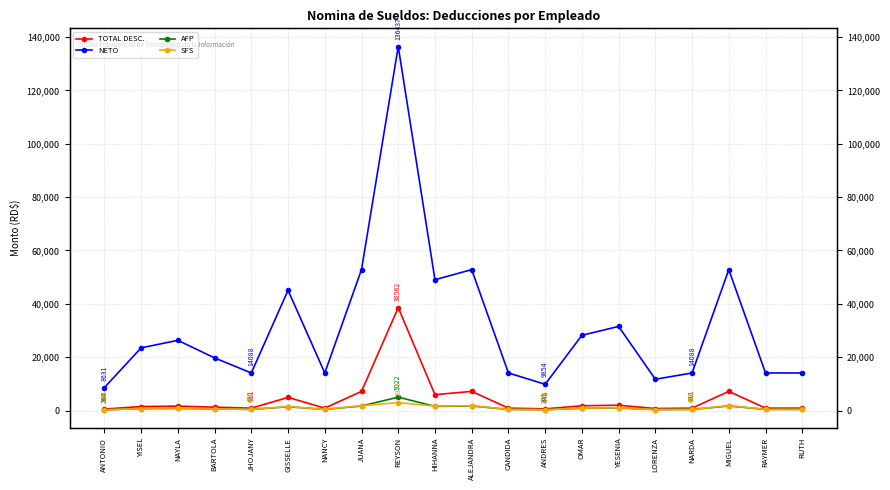

Which series has the widest spread of values?

NETO